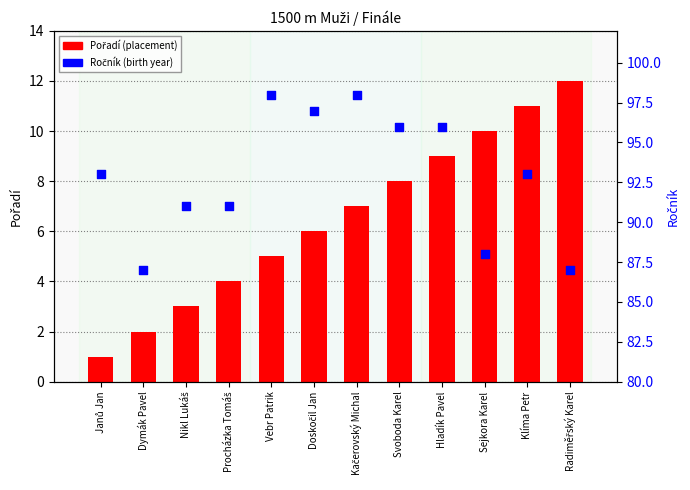

Is the value of Pořadí at Radiměřský Karel greater than the value of Ročník at Hladík Pavel?

No